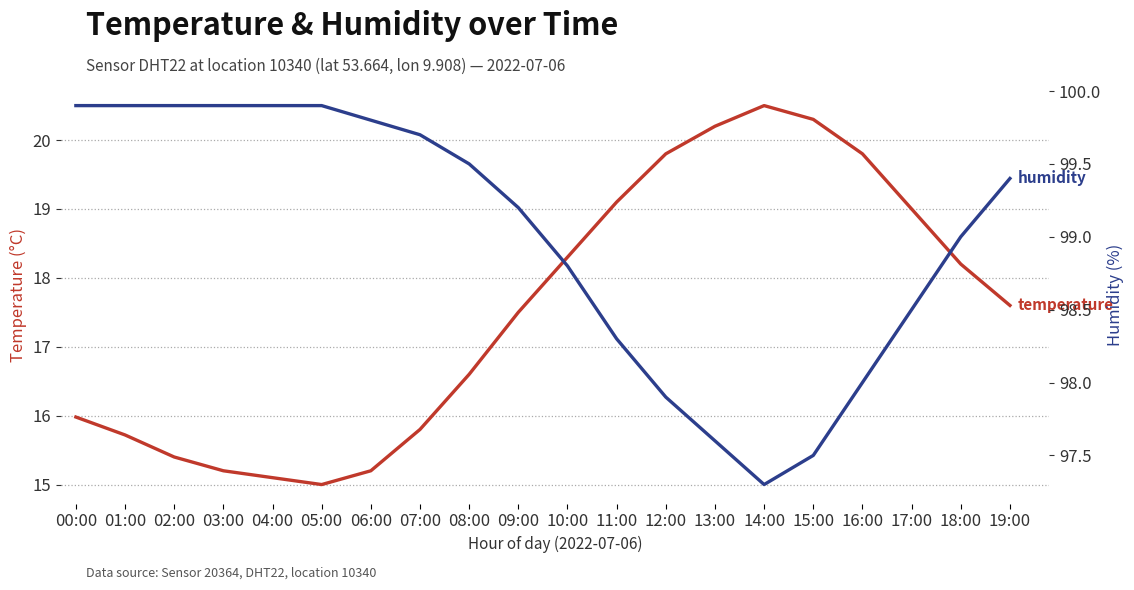

Which category has the highest value in the temperature series?

14:00